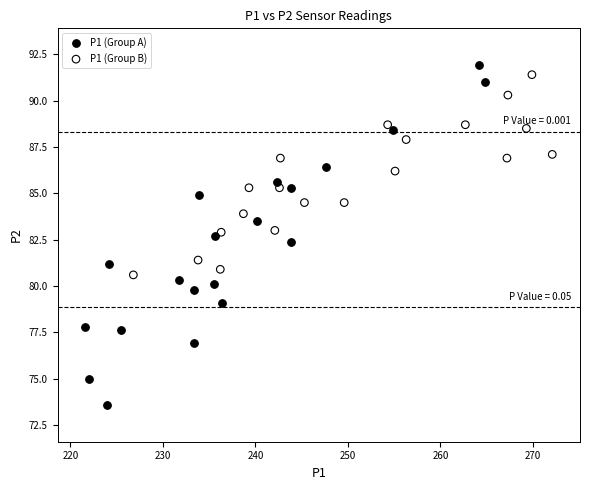

What are all the series names shown in the legend?

P1 (Group A), P1 (Group B)